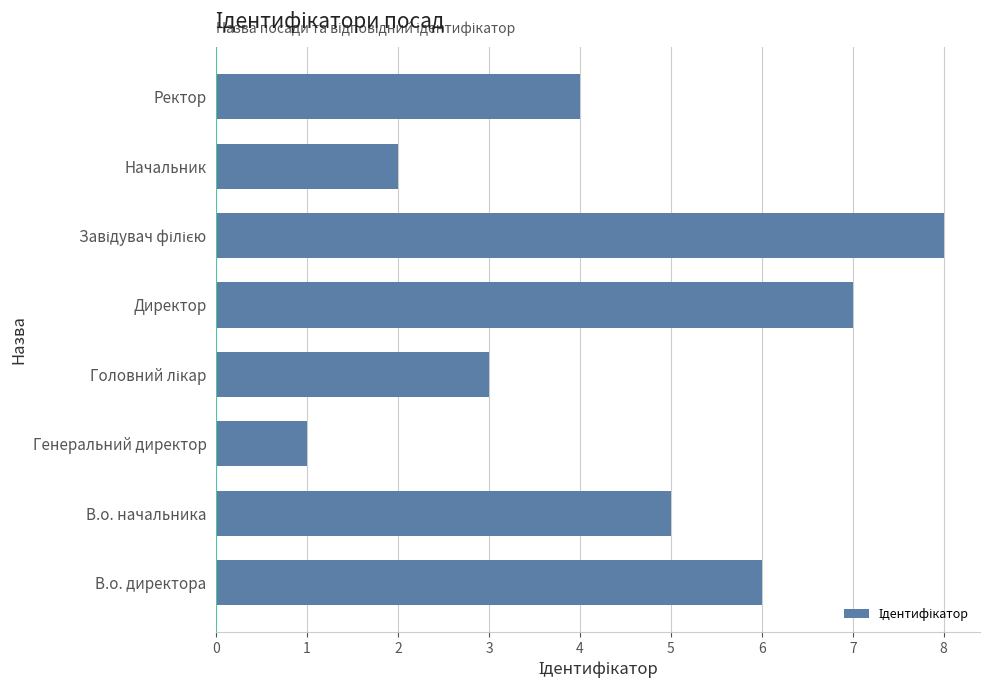

Which label corresponds to the smallest value in the chart?

Генеральний директор